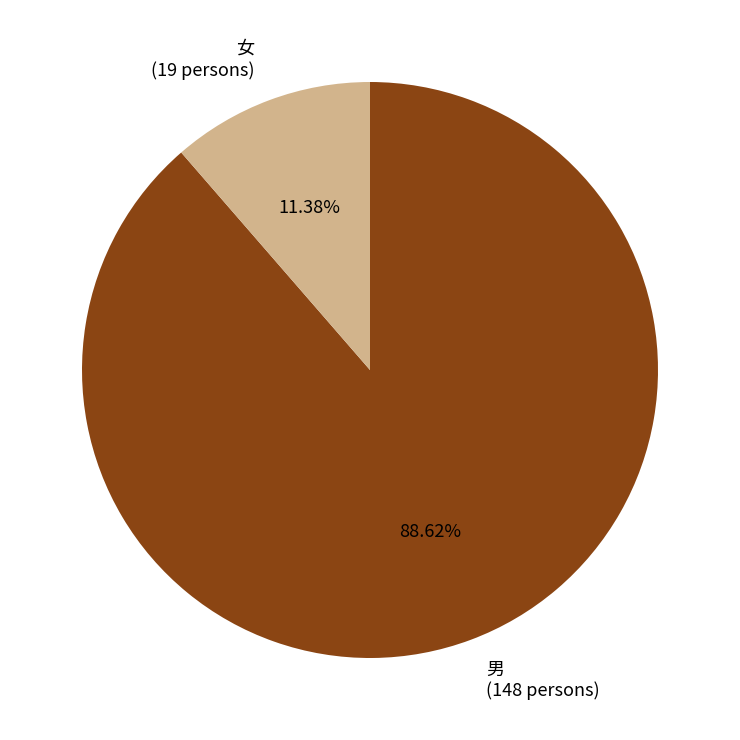

To the nearest percent, what is the average slice percentage?

50%